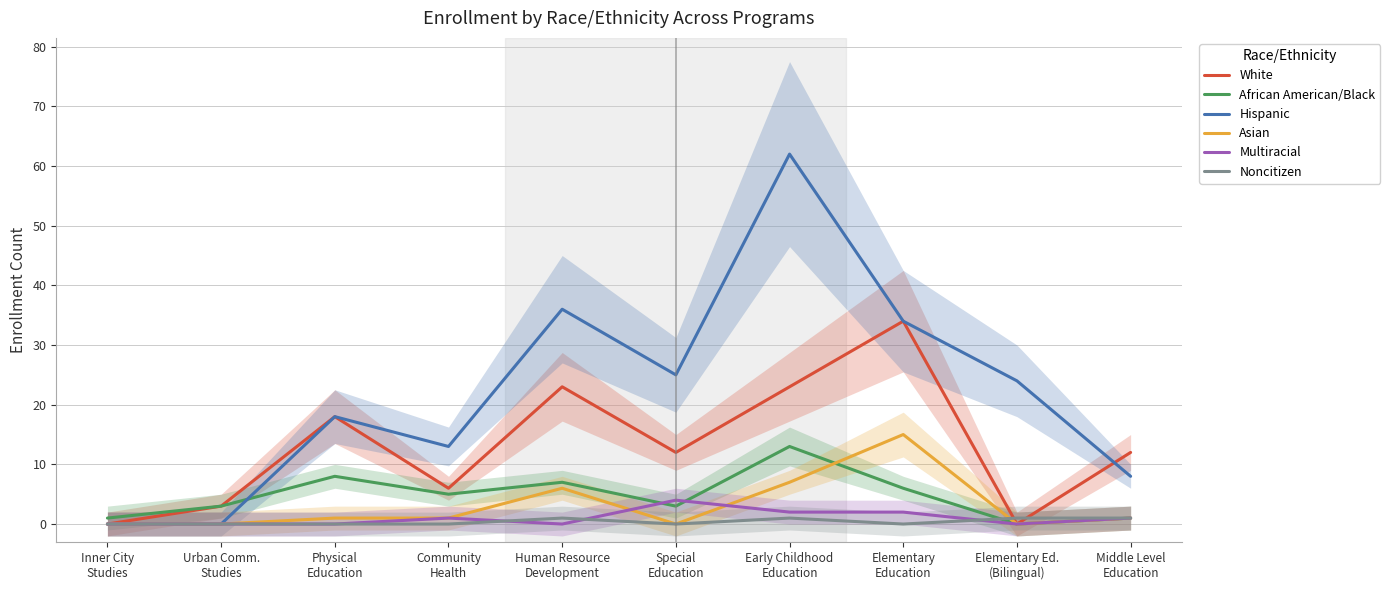

At which label does African American/Black first exceed 5?

Physical
Education